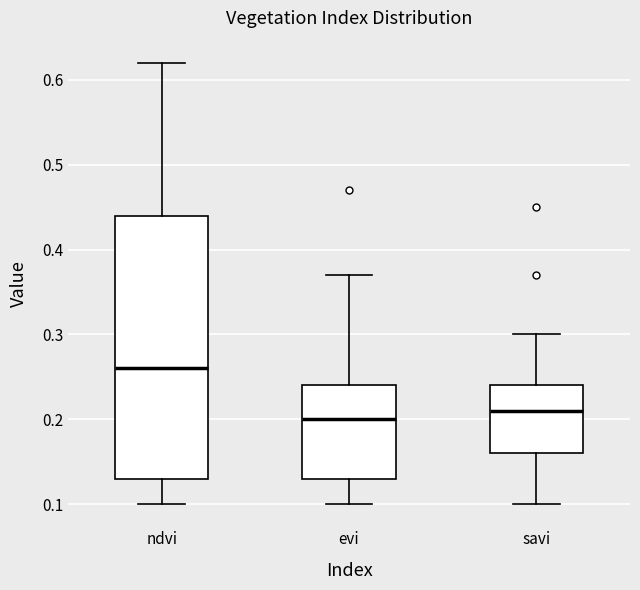

Where does the lower whisker of the box for evi end on the y-axis? The values are not printed on the chart, so give them approximately, as read against the axis.

0.10